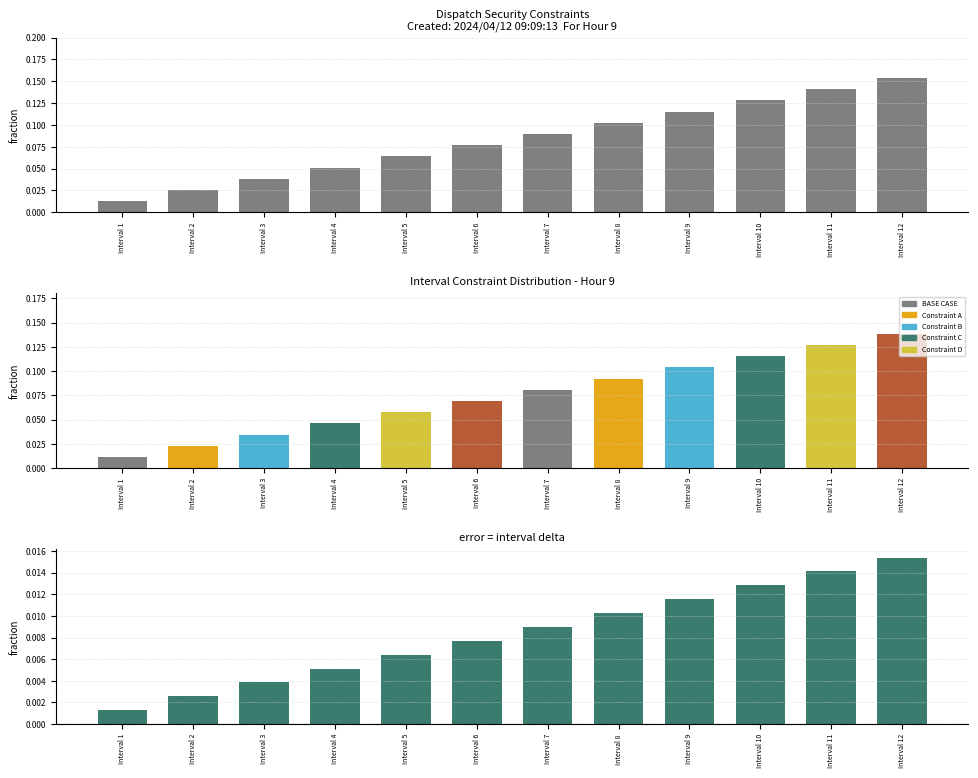

At Interval 8, list the series in order from largest to smallest.

BASE CASE, error